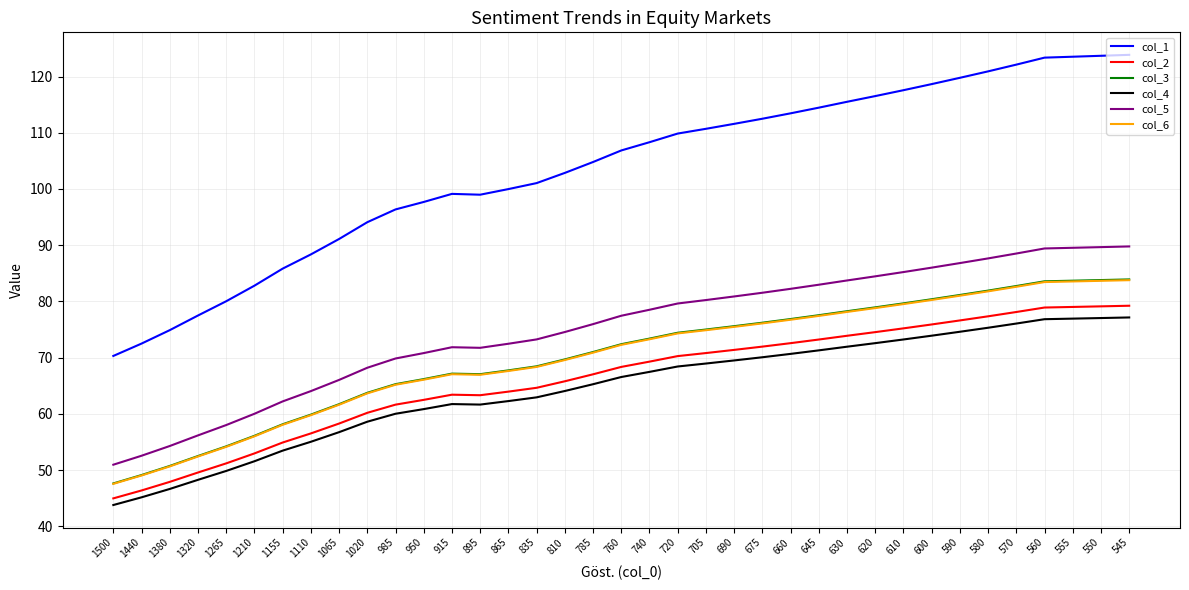

What is the minimum value for col_4?

43.8